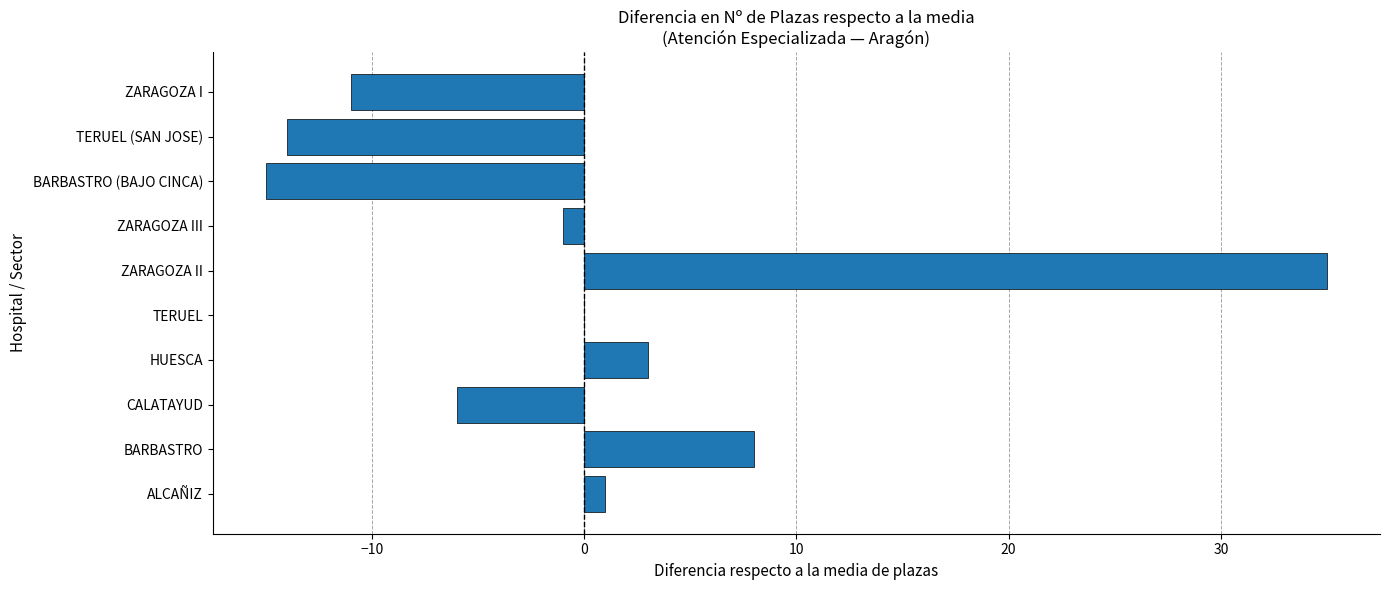

At which label is the value closest to 10?

BARBASTRO